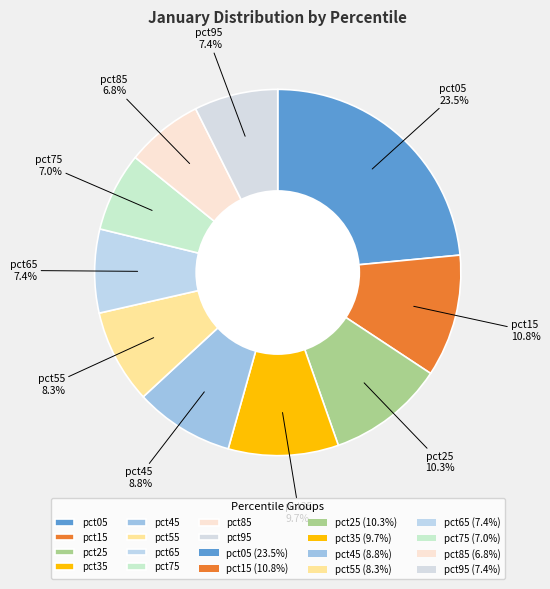

How many segments does this pie chart have?

10